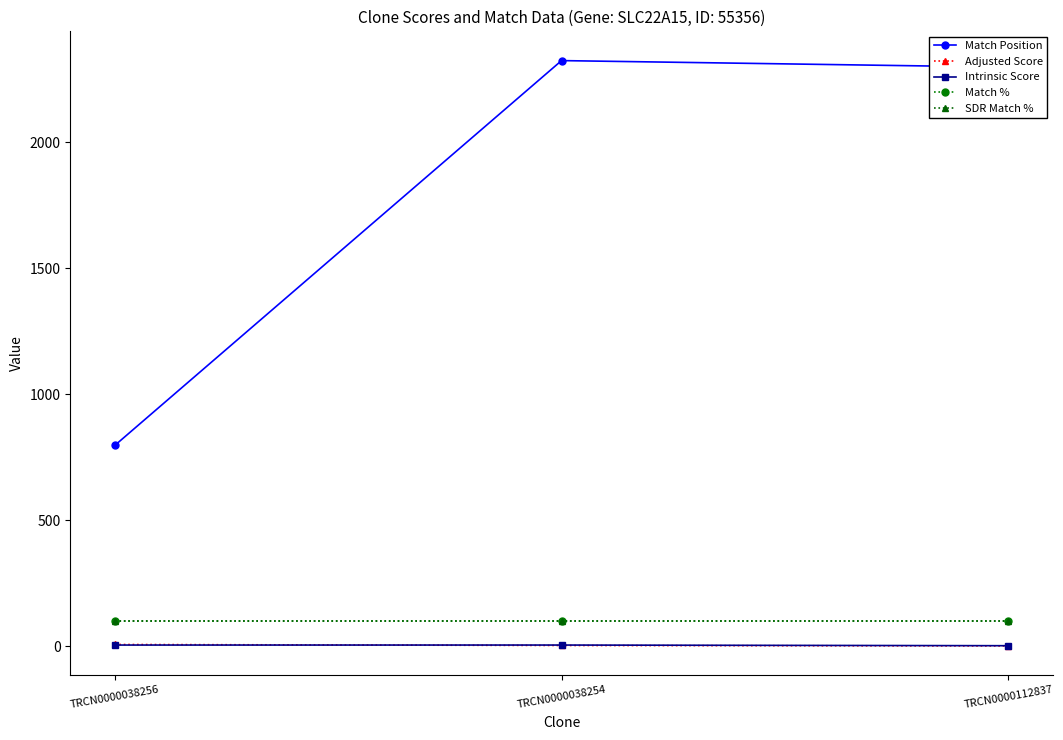

Is this an area chart (filled region under the line)?

No